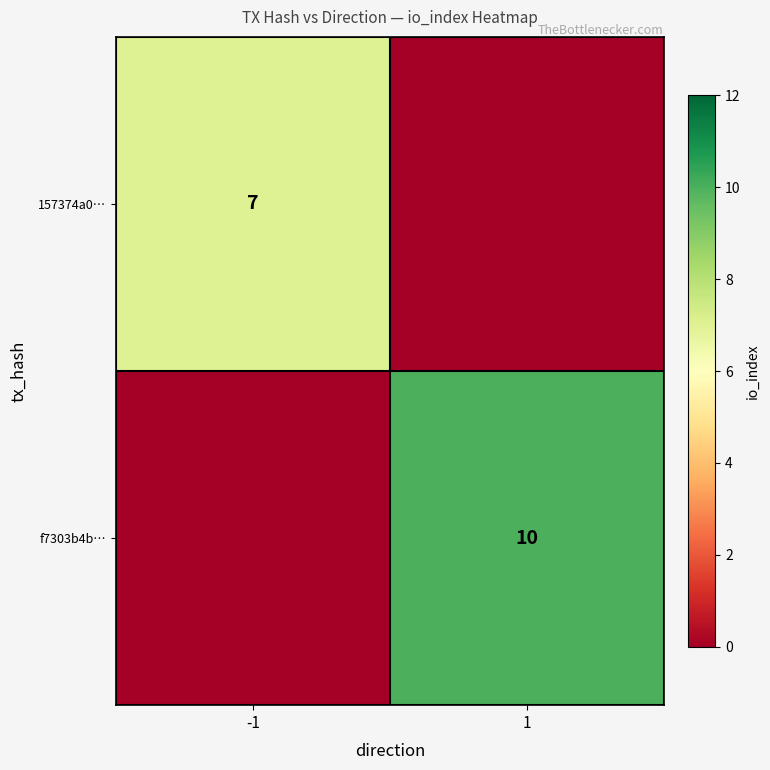

Is it true that f7303b4b… equals 17 at 1?

False